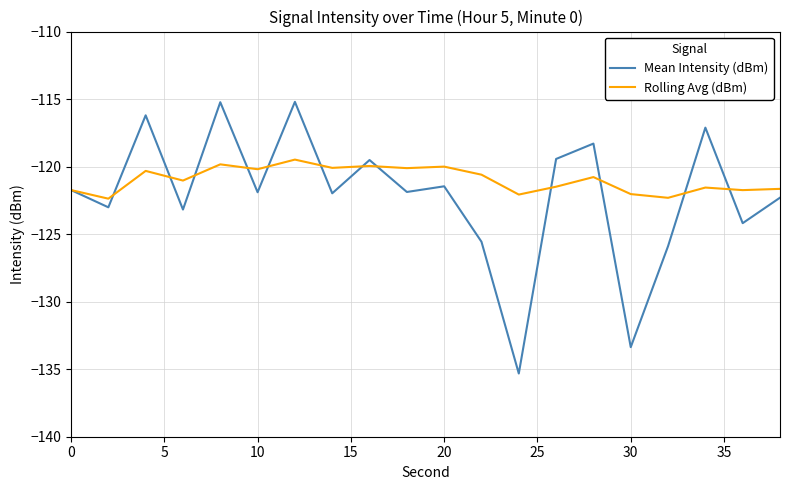

How many lines are shown in the chart?

2